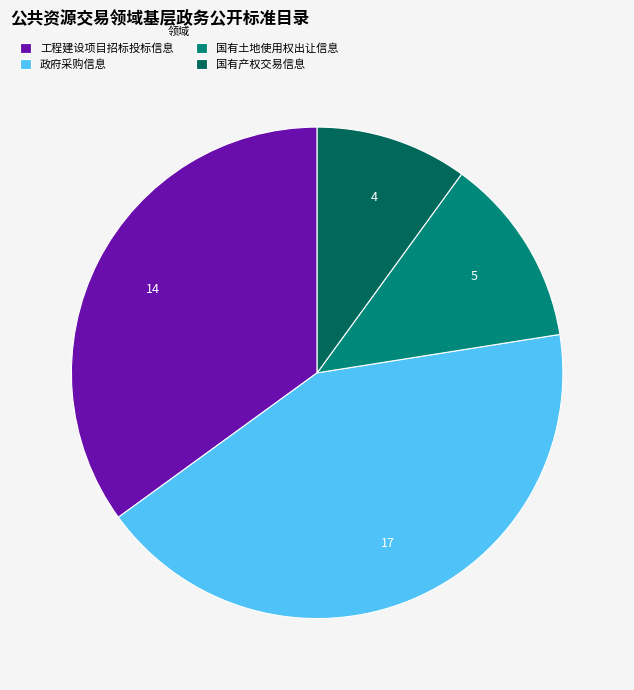

Rank the categories by value from highest to lowest.

政府采购信息, 工程建设项目招标投标信息, 国有土地使用权出让信息, 国有产权交易信息